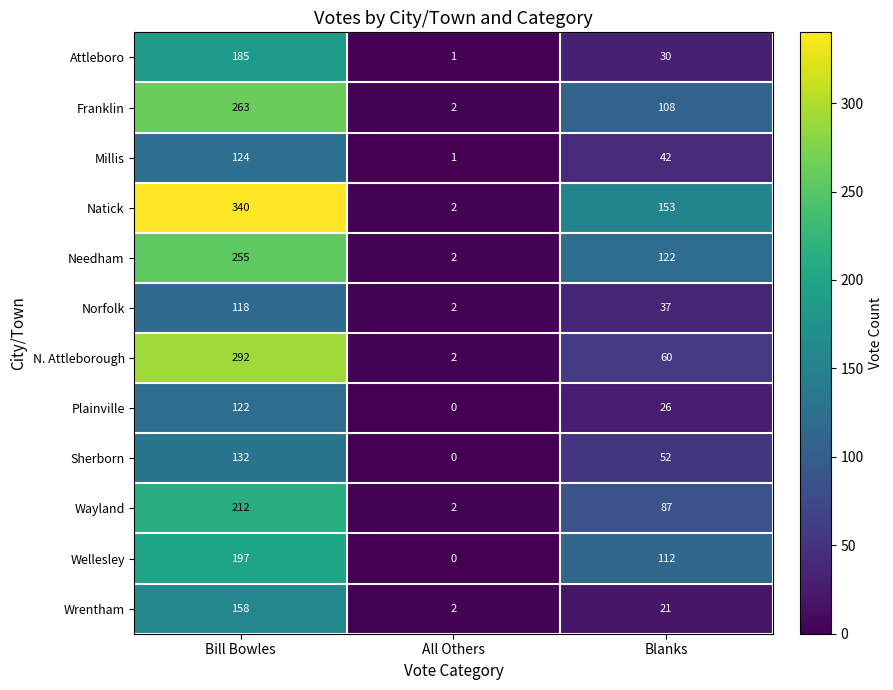

What is the spread (max minus min) of values at Blanks?

132